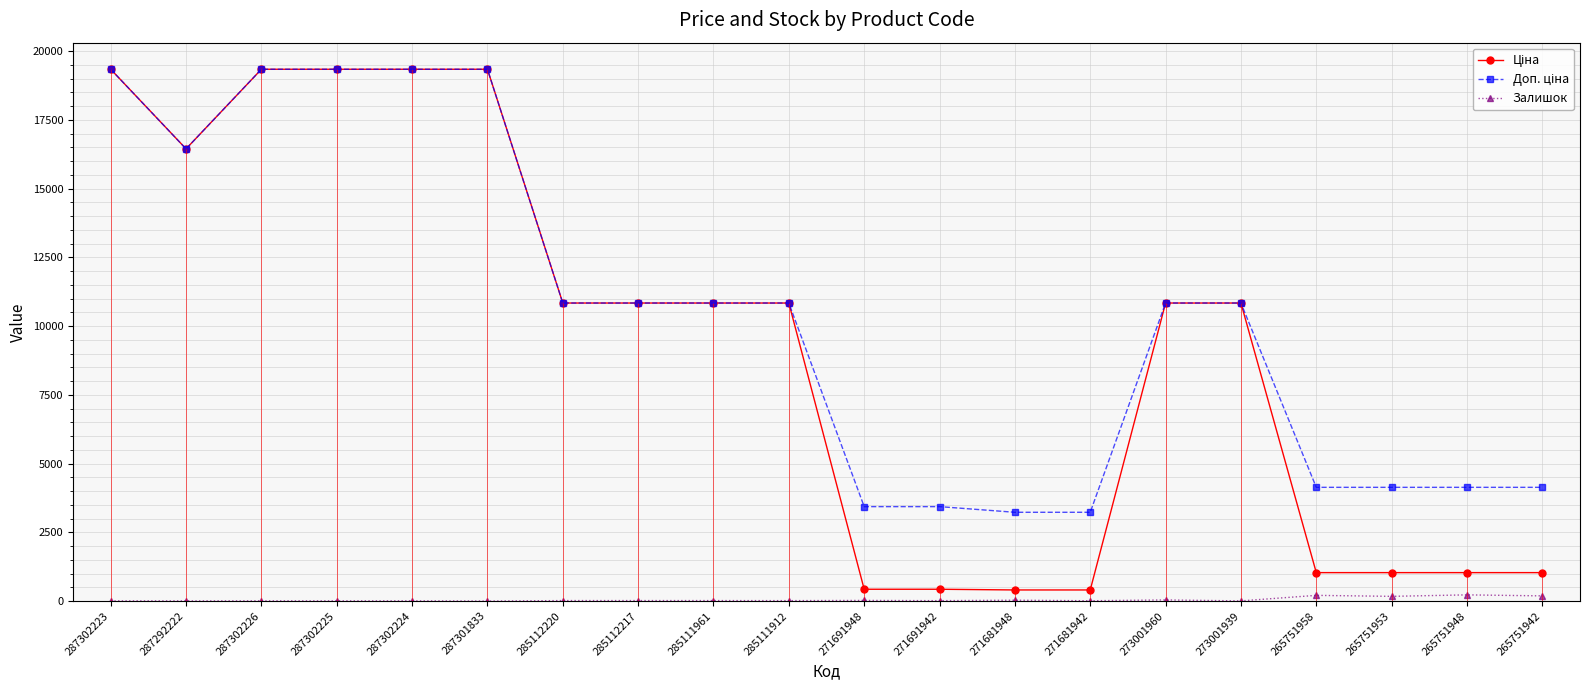

Which category has the lowest value in the Ціна series?

271681948